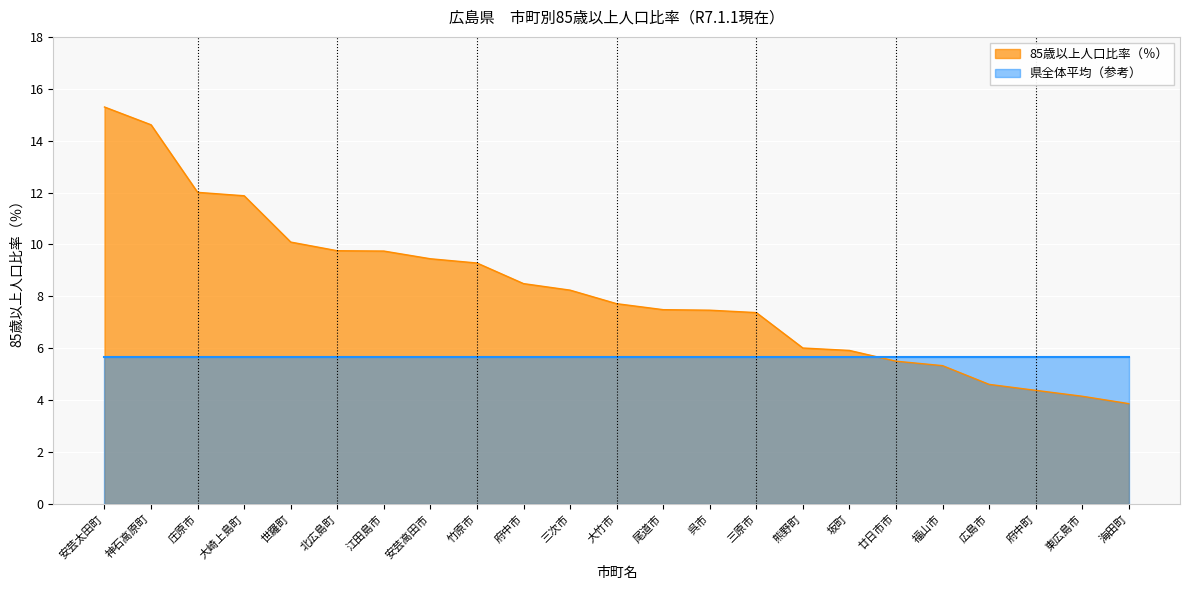

Rank the categories by value from lowest to highest.

海田町, 東広島市, 府中町, 広島市, 福山市, 廿日市市, 坂町, 熊野町, 三原市, 呉市, 尾道市, 大竹市, 三次市, 府中市, 竹原市, 安芸高田市, 江田島市, 北広島町, 世羅町, 大崎上島町, 庄原市, 神石高原町, 安芸太田町